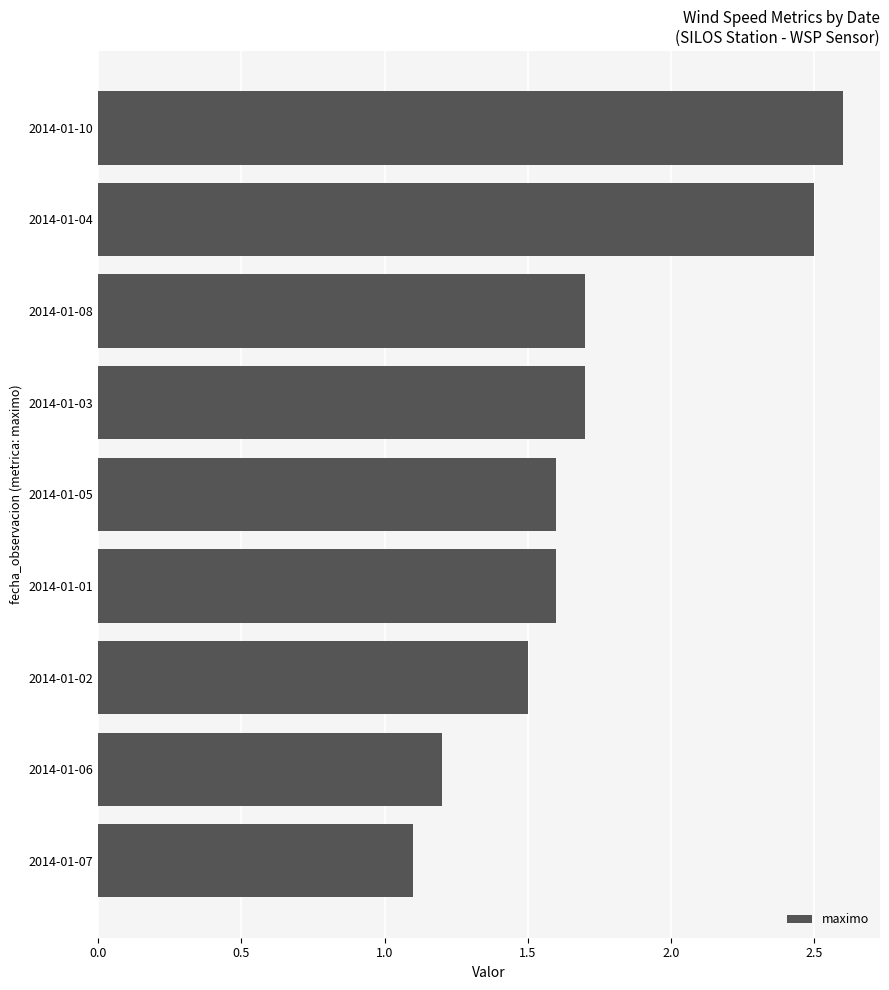

At which label is the value closest to 1?

2014-01-07